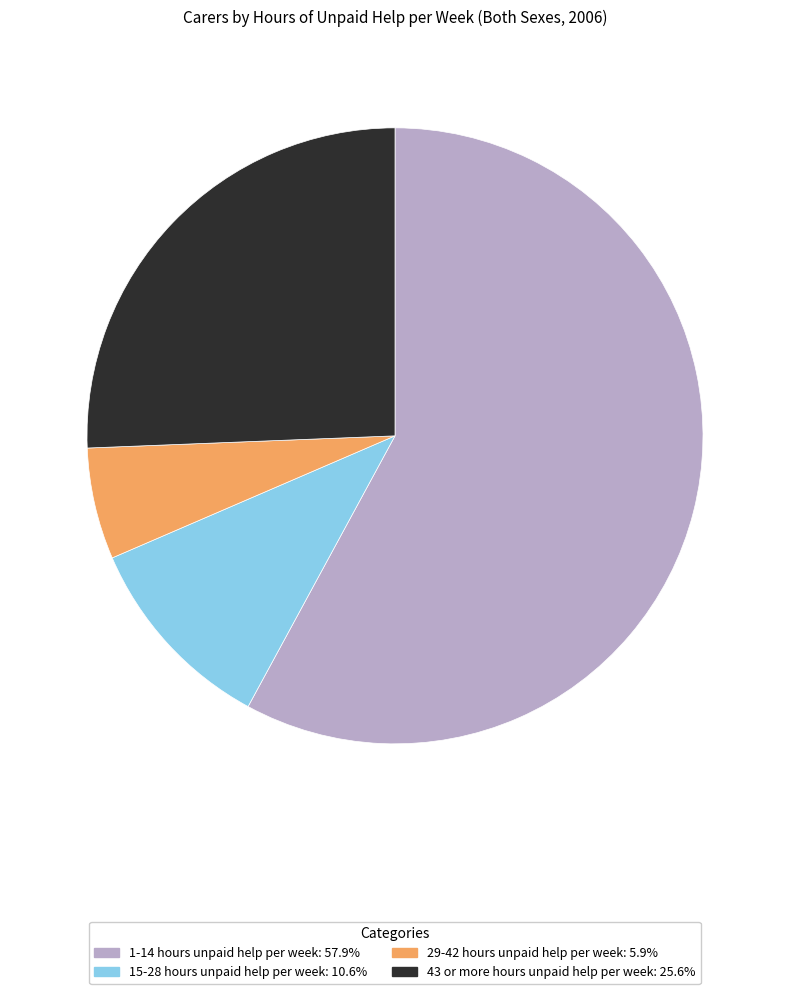

Which category has the smallest portion of the pie?

29-42 hours unpaid help per week